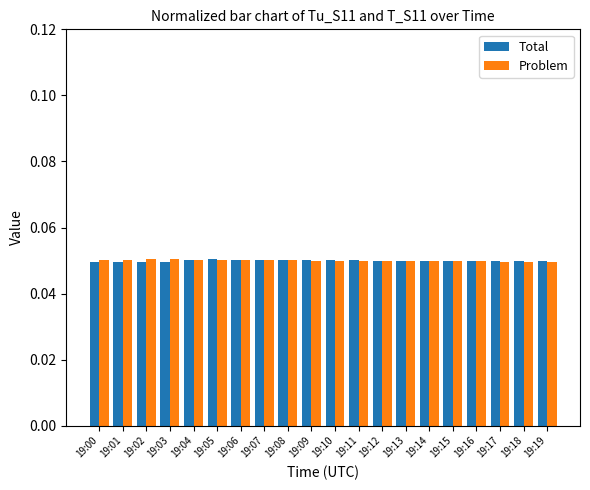

Count the number of data series in this chart.

2